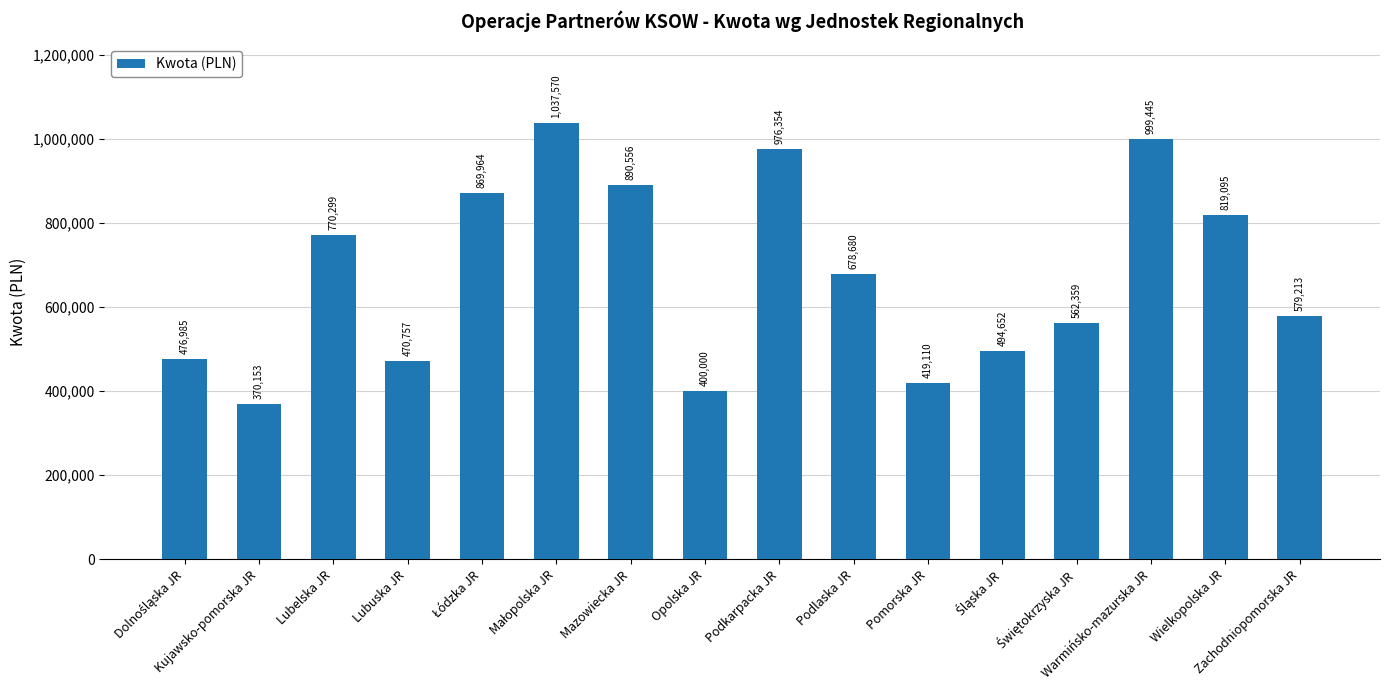

Reading left to right, transcribe all the data shown in this chart.

476984.8	370153.2	770299.2	470756.9	869964.3	1037570.4	890556.4	400000.0	976354.4	678679.8	419109.8	494652.4	562359.4	999445.1	819094.8	579213.0